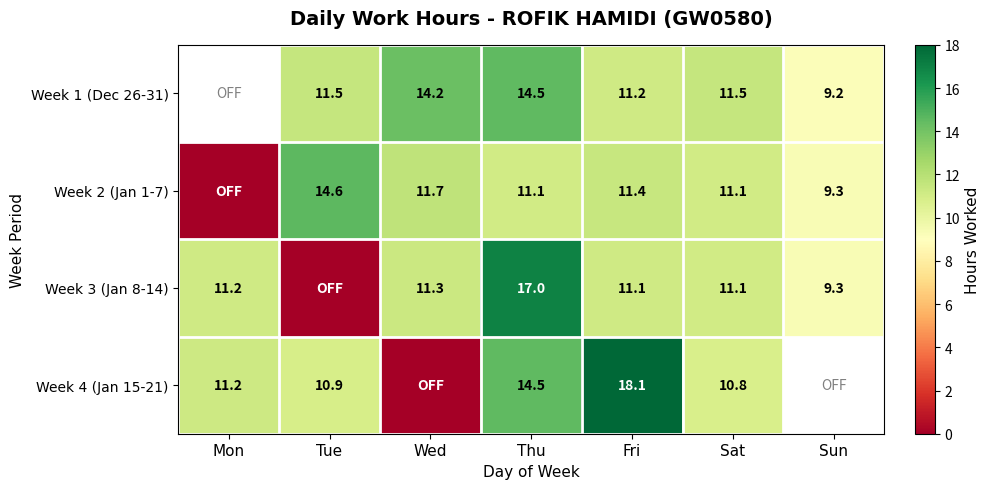

Is the value of Week 2 (Jan 1-7) at Tue greater than the value of Week 3 (Jan 8-14) at Sat?

Yes